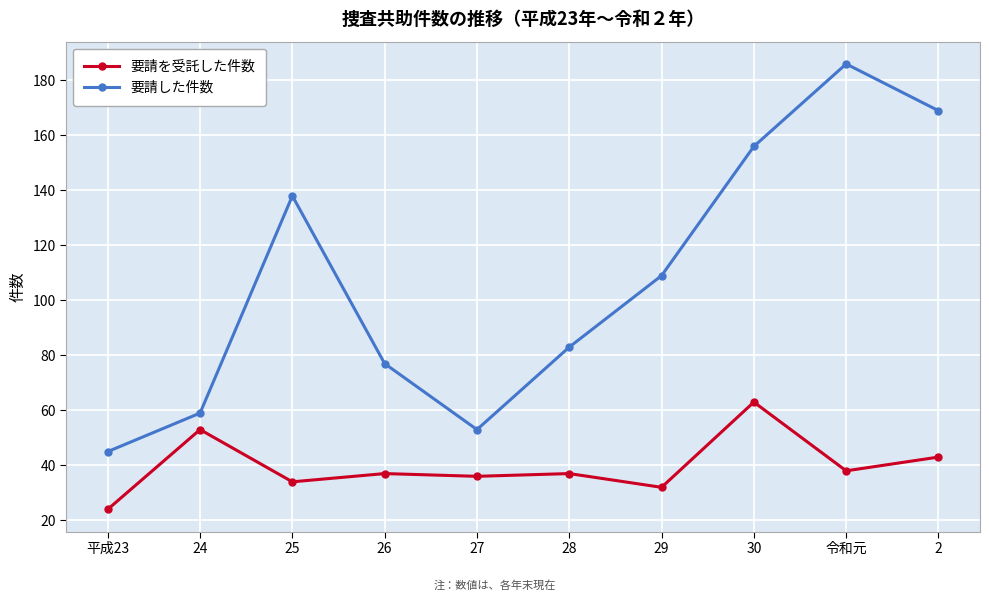

What is the greatest value displayed?

186